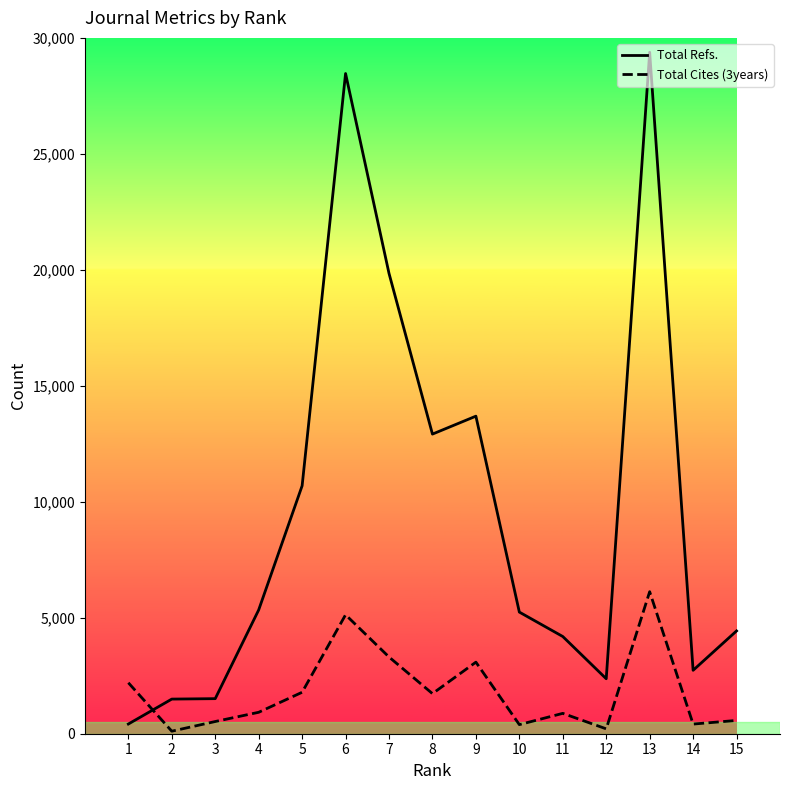

Rank the series by their average value, from highest to lowest.

Total Refs., Total Cites (3years)